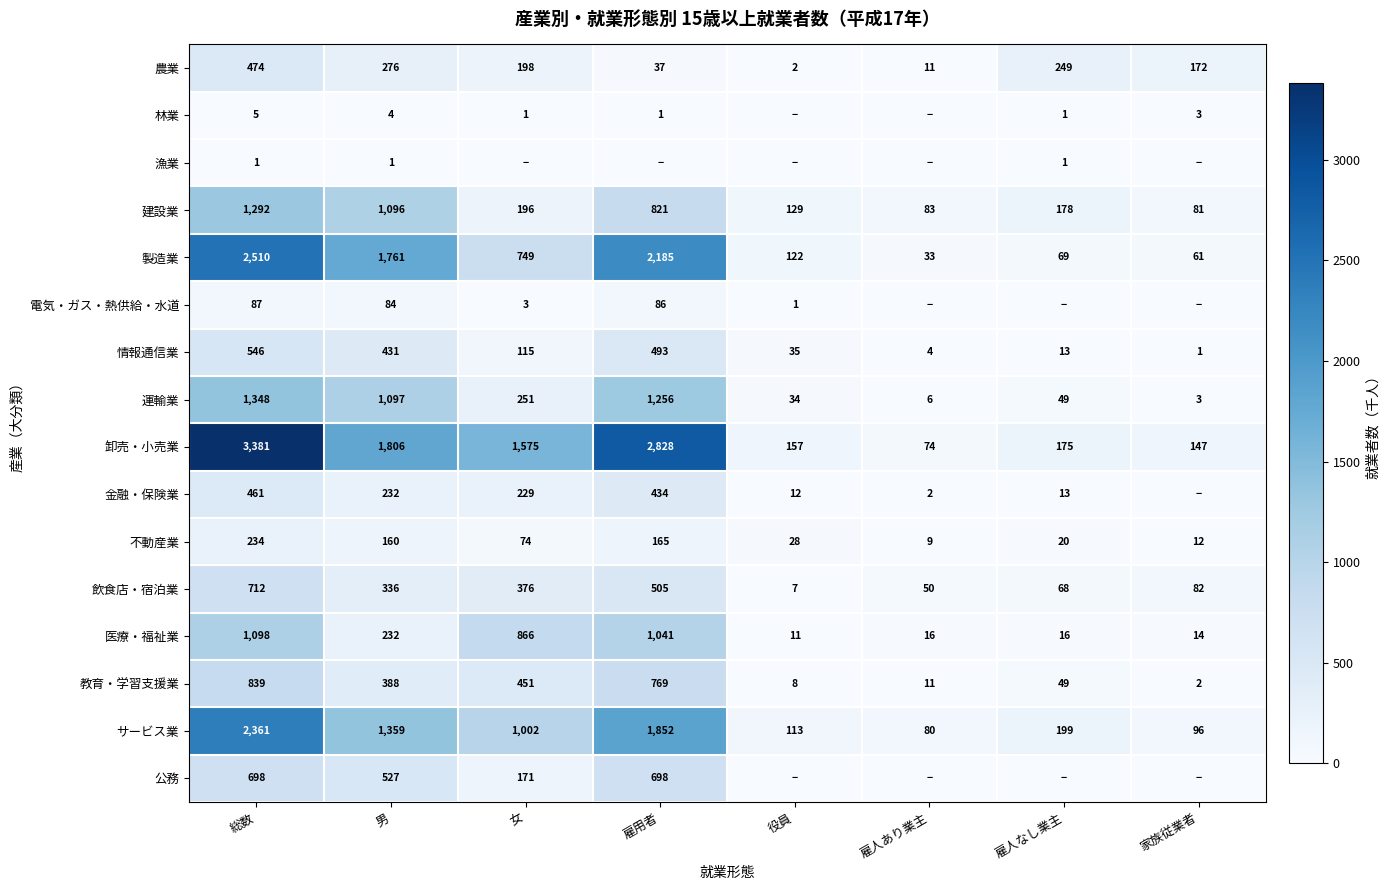

At which category is the sum across all series the highest?

総数